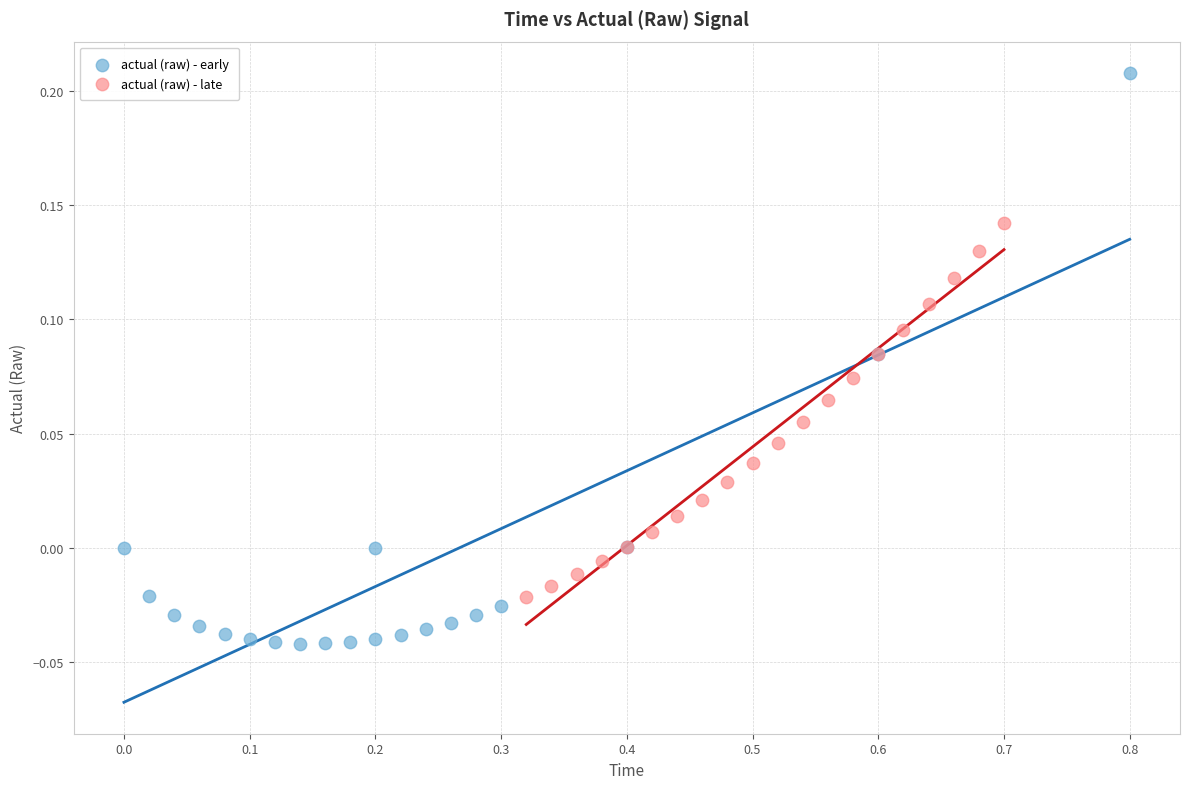

Which series reaches the minimum Y coordinate?

actual (raw) - early